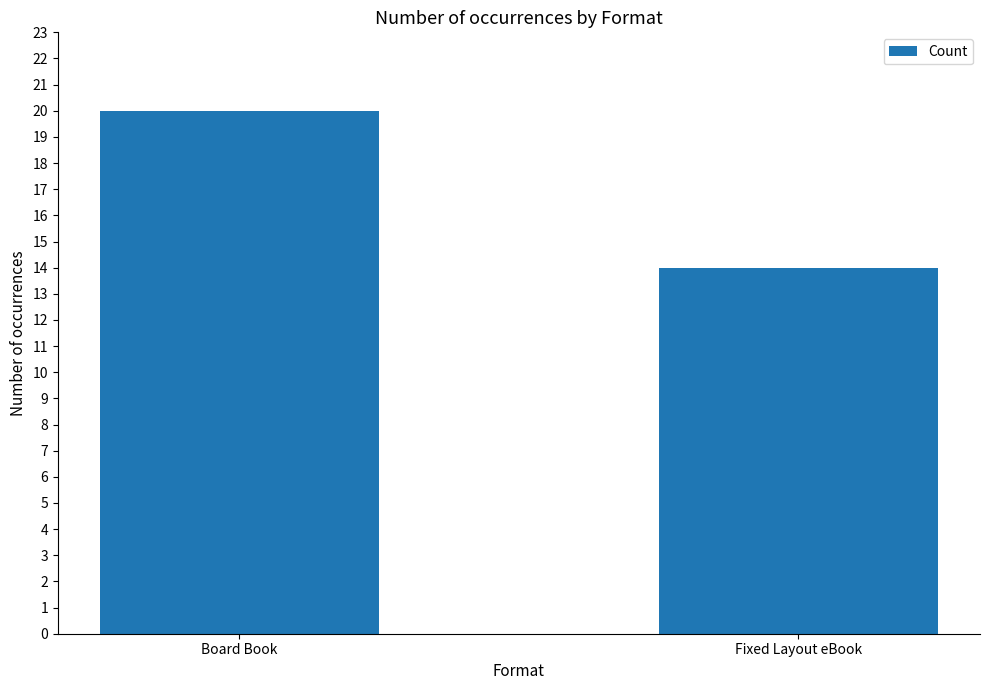

List the labels in order of value, largest first.

Board Book, Fixed Layout eBook